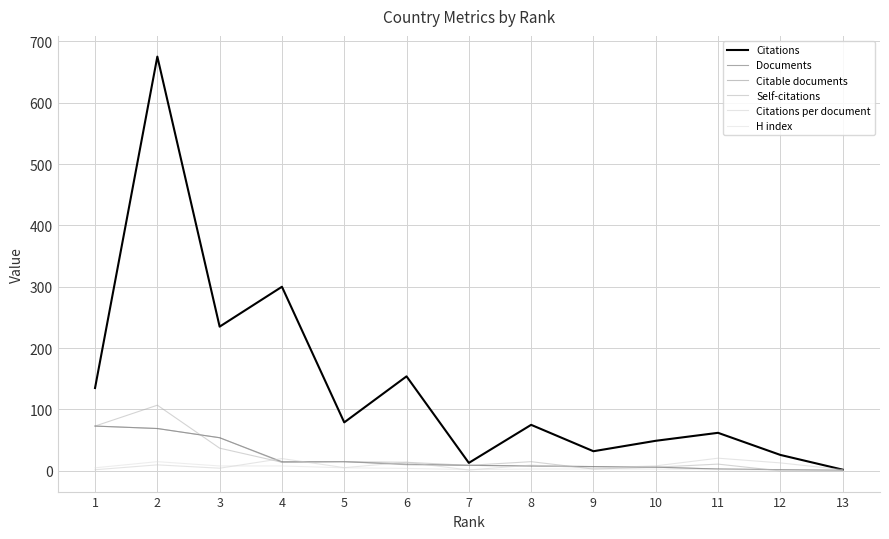

Which series has the largest total across all categories?

Citations